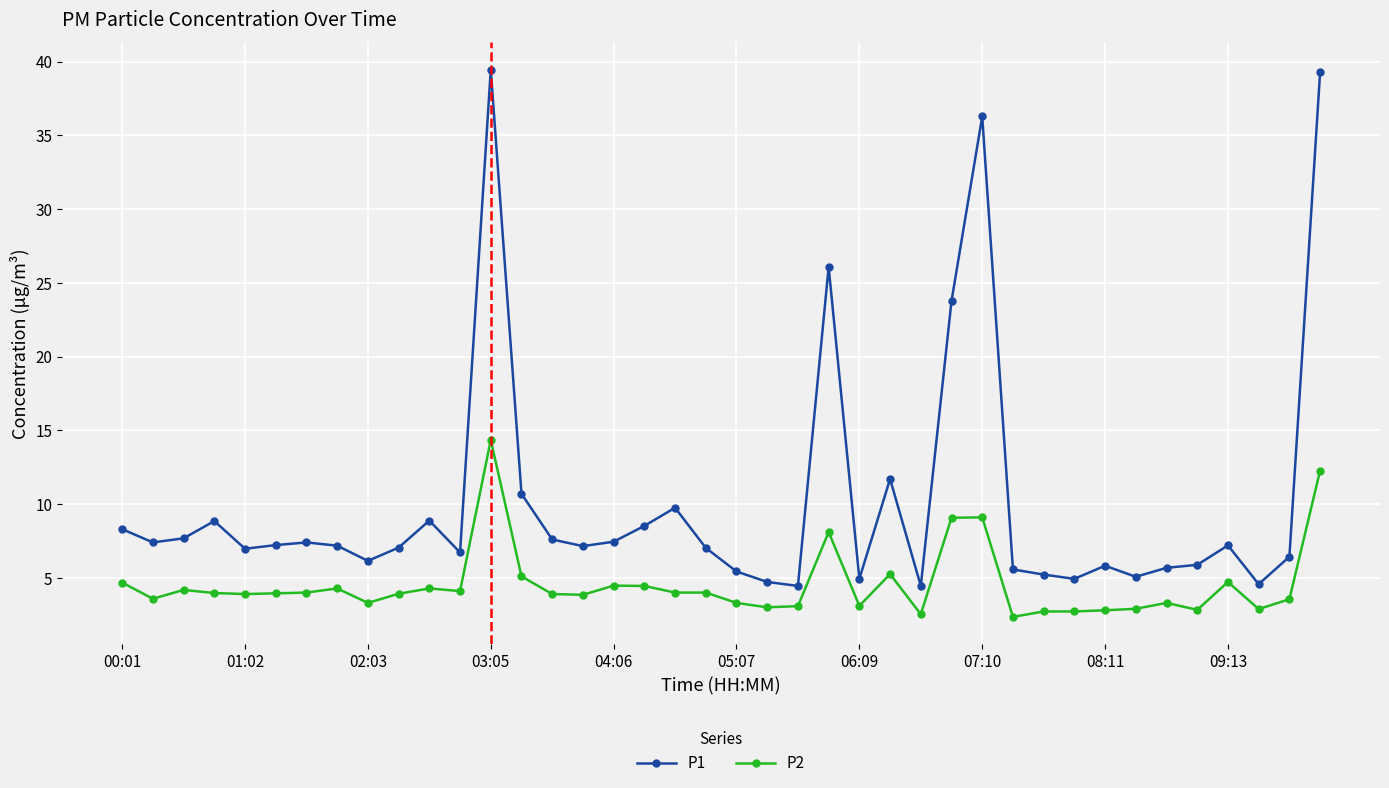

What are all the series names shown in the legend?

P1, P2